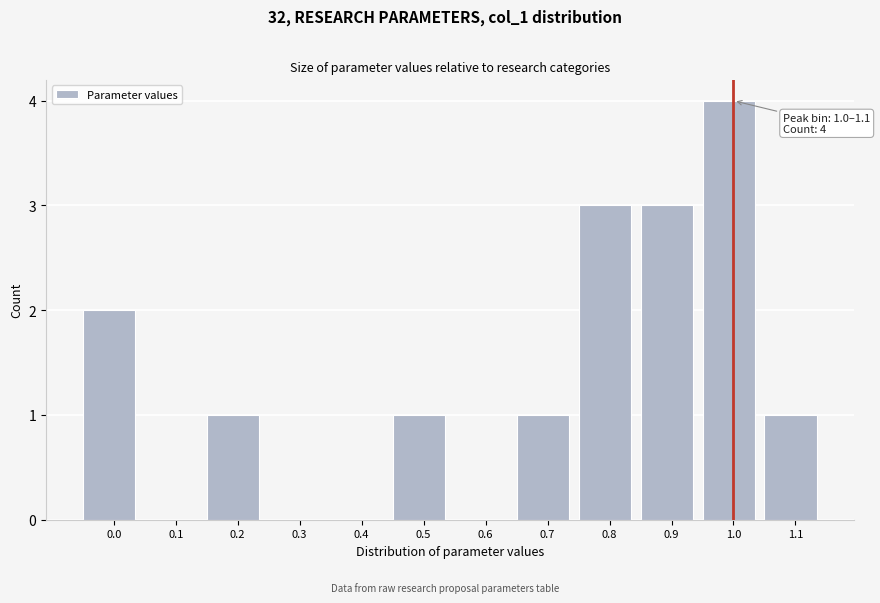

Reading right to left, extract all data points from this chart.

1.1=1	1.0=4	0.9=3	0.8=3	0.7=1	0.6=0	0.5=1	0.4=0	0.3=0	0.2=1	0.1=0	0.0=2